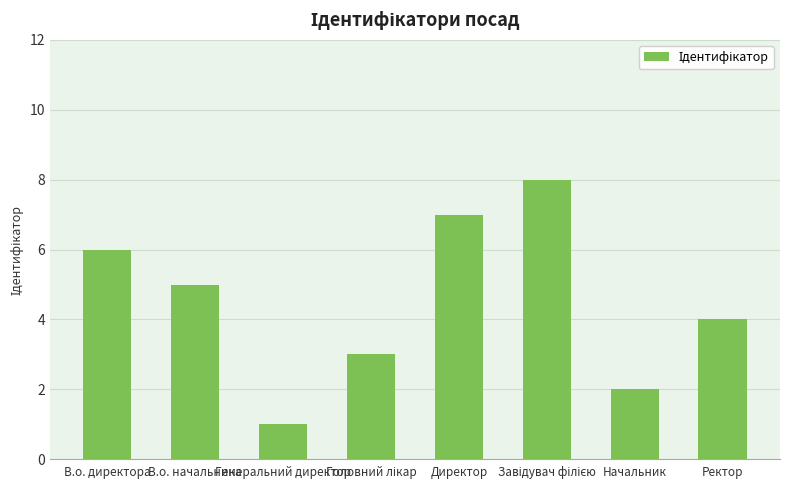

Count the number of data series in this chart.

1